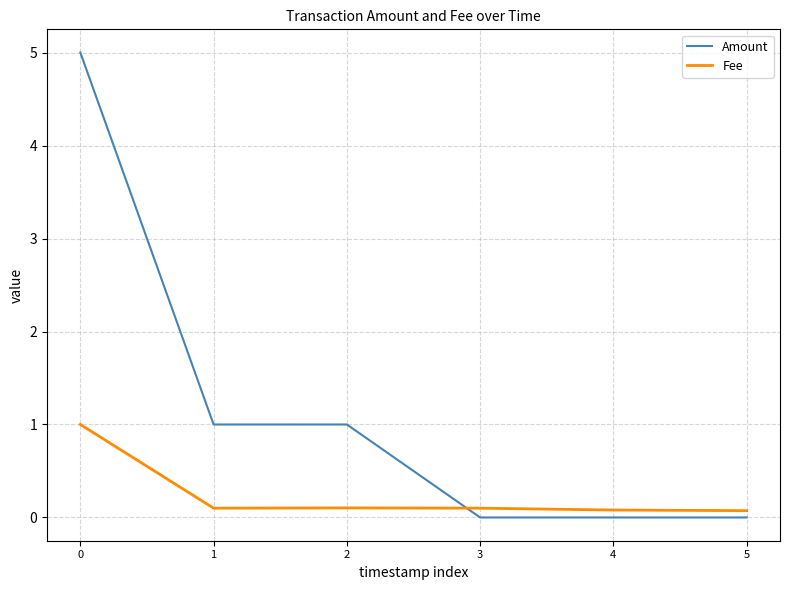

Is it true that Amount equals 5.0 at 0?

True